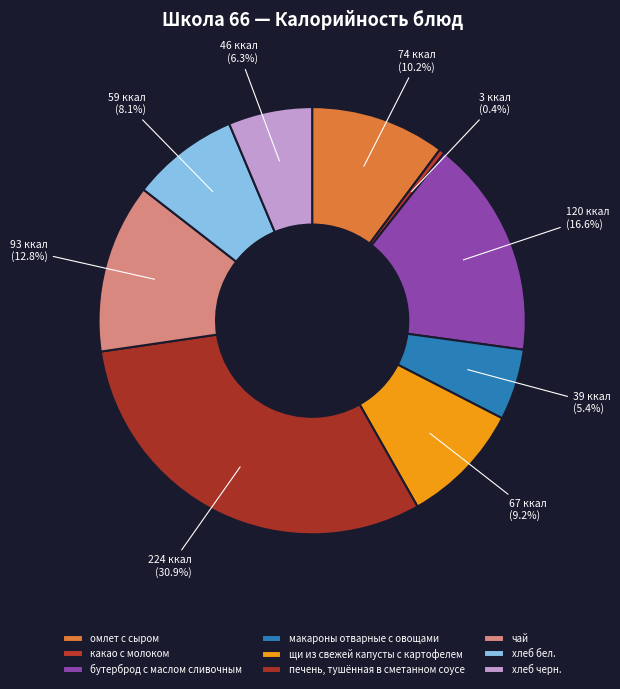

What is the ratio of the value at омлет с сыром to the value at хлеб бел.?

1.3